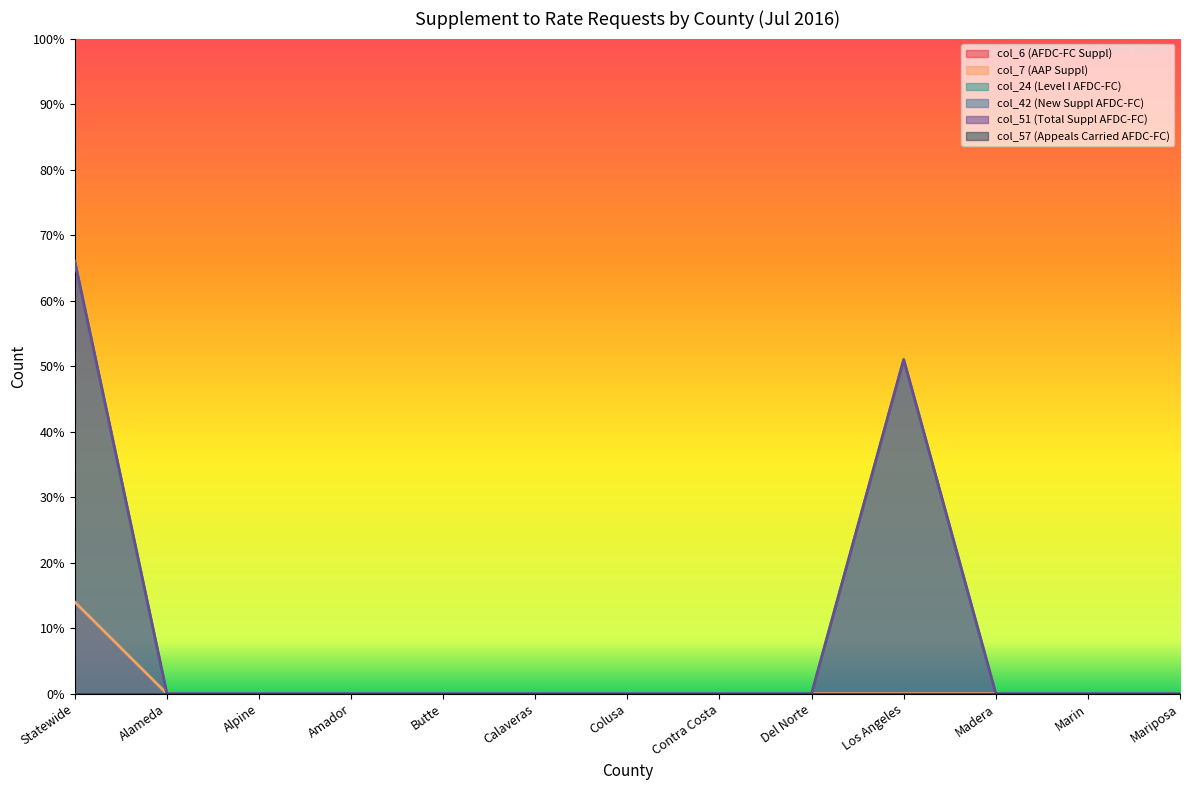

True or false: col_51 (Total Suppl AFDC-FC) has more than 0 interior local peaks.

True